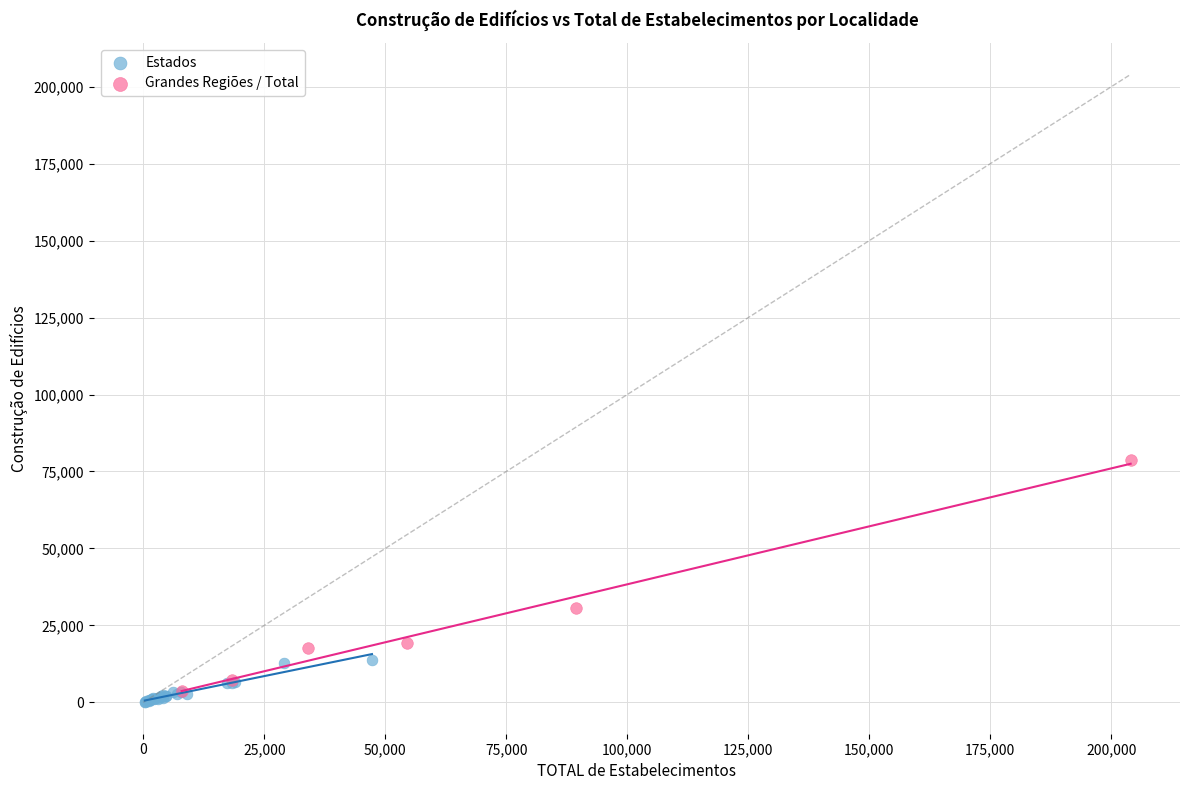

Which series has the largest Y range (max minus min)?

Grandes Regiões / Total